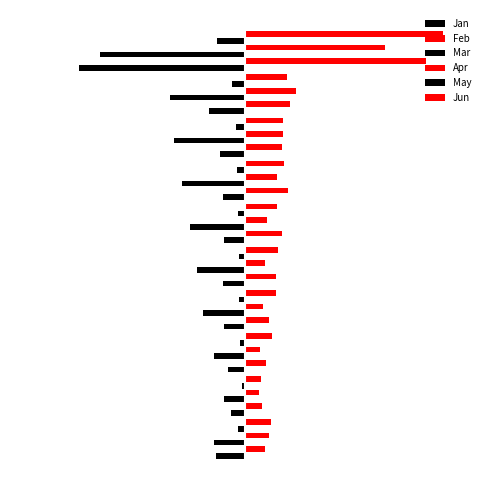

What is the value of the Jun bar at the 7th from the left?

0.1